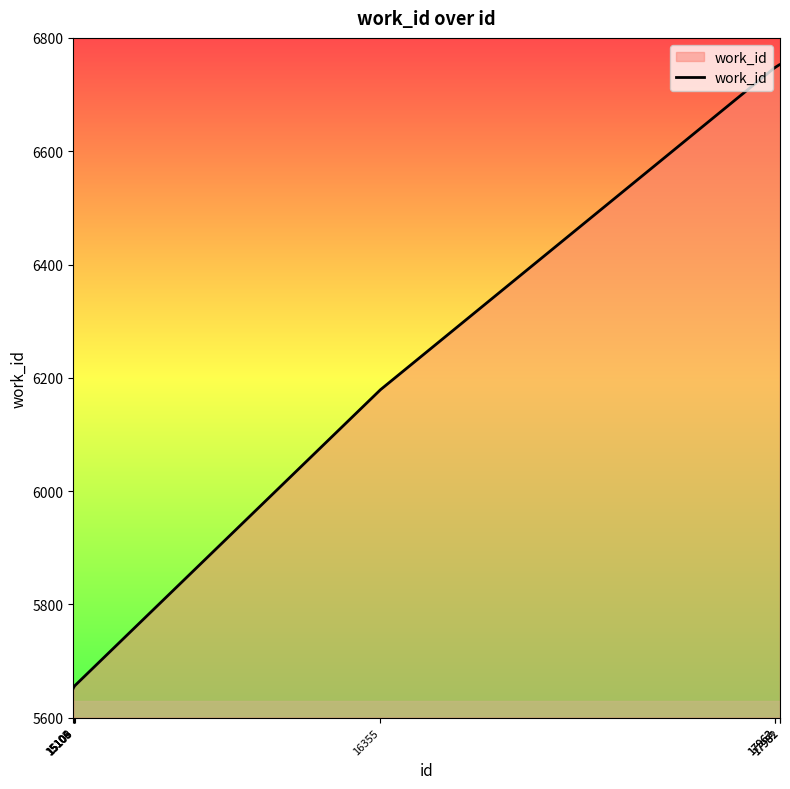

The chart shows a value of 5656 at 15109. True or false?

True